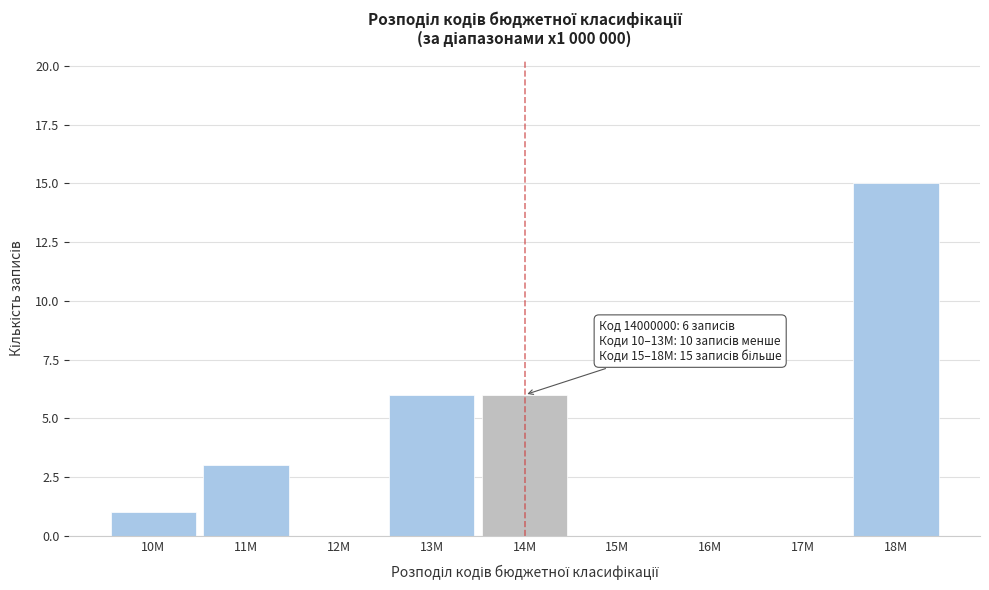

Reading left to right, what are all the values shown in this chart?

10M=1	11M=3	12M=0	13M=6	14M=6	15M=0	16M=0	17M=0	18M=15